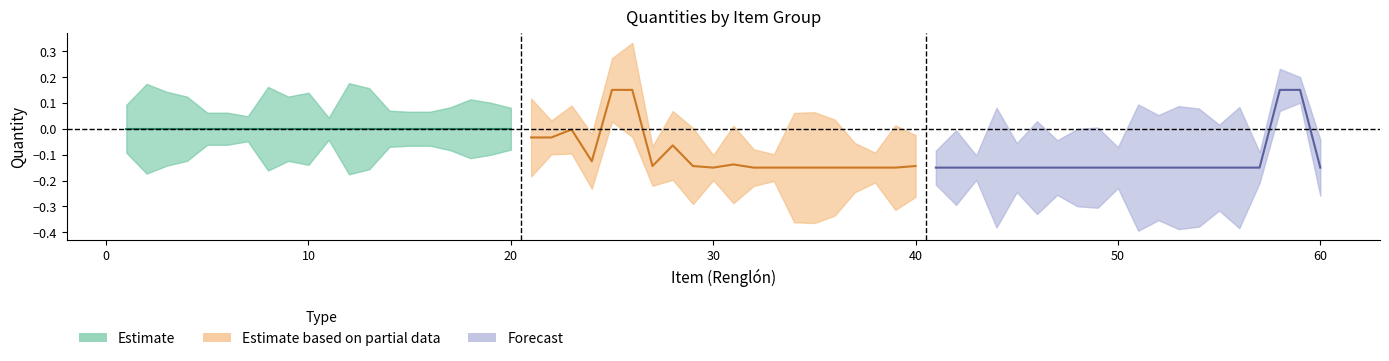

What is the difference between the second highest and minimum values in the Forecast series?

0.3